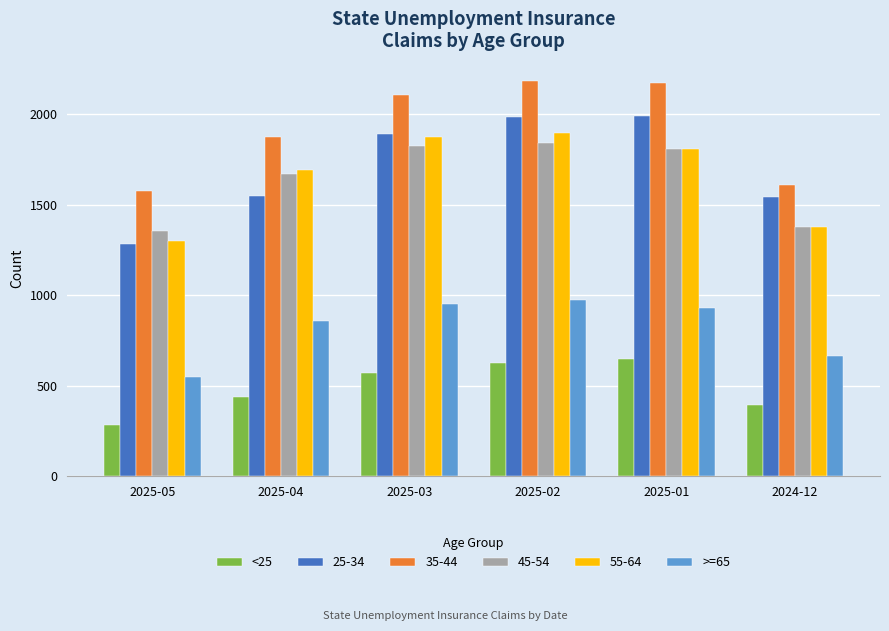

What is the maximum value for 35-44?

2185